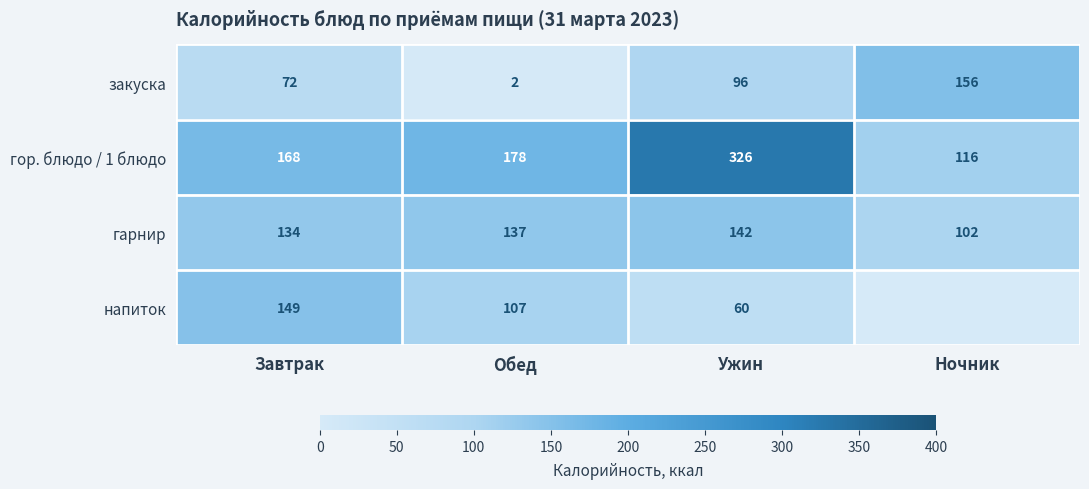

Between Завтрак and Ужин, which series saw the biggest shift?

гор. блюдо / 1 блюдо